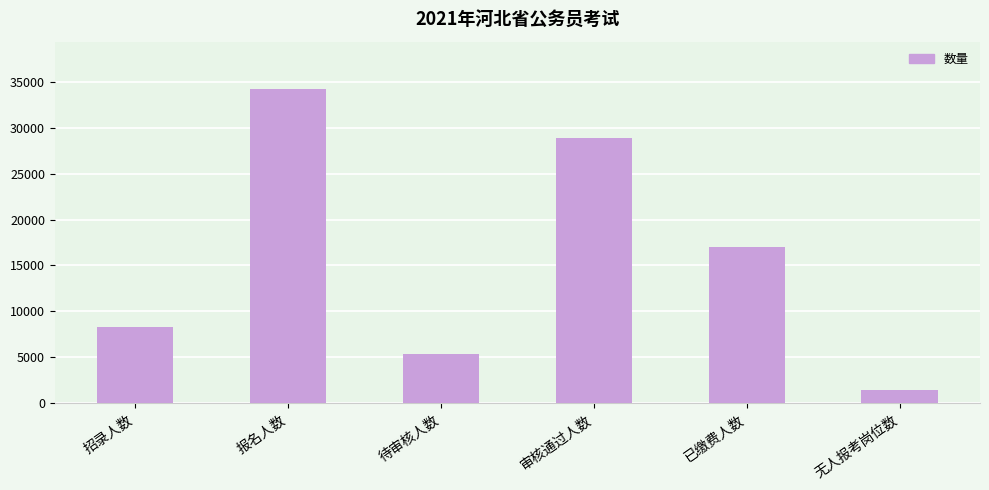

Where is the data nearest to the value 17863?

已缴费人数